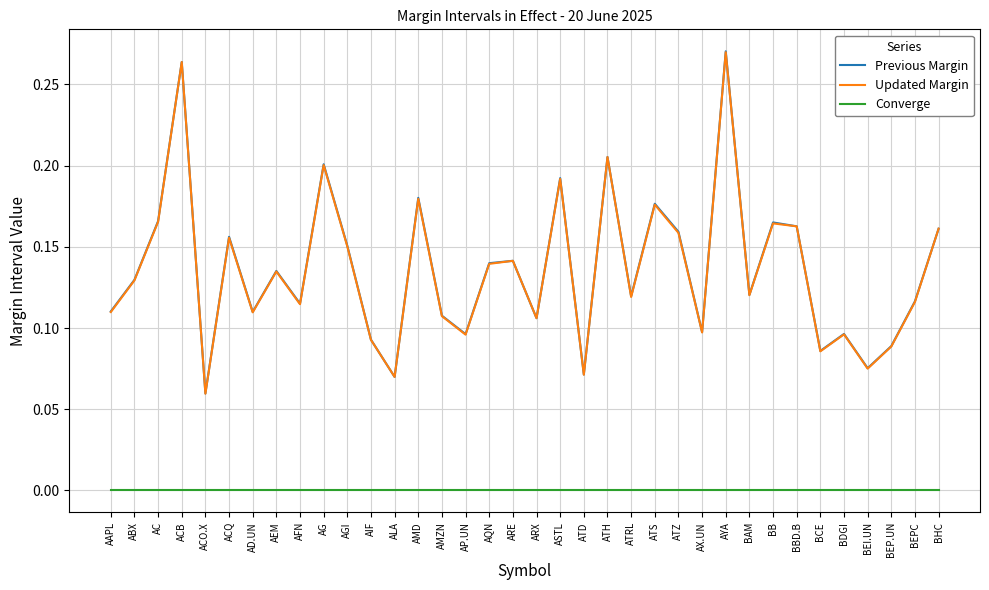

Is it true that Previous Margin equals 0.1 at BDGI?

True